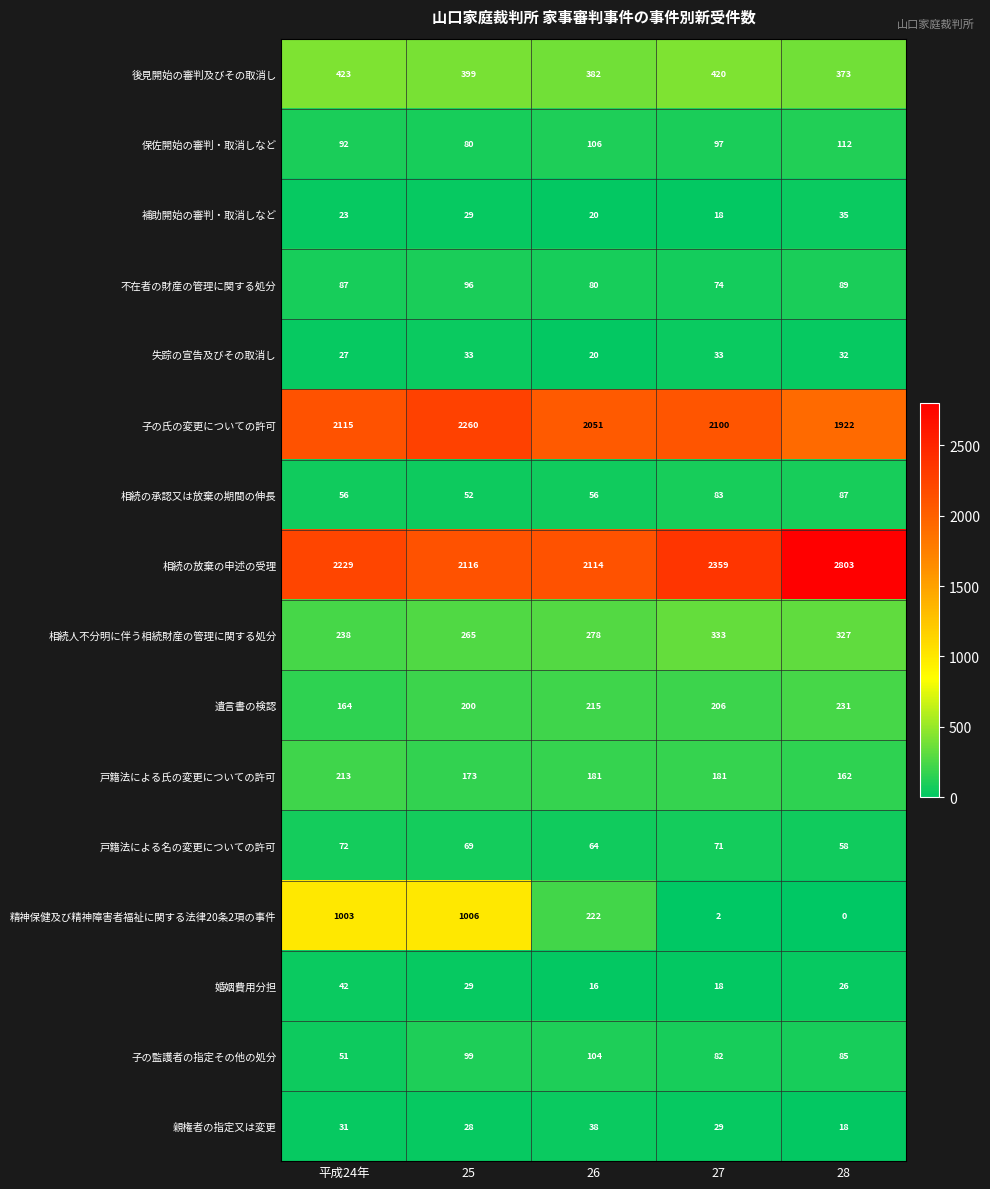

How many distinct data groups are displayed?

16